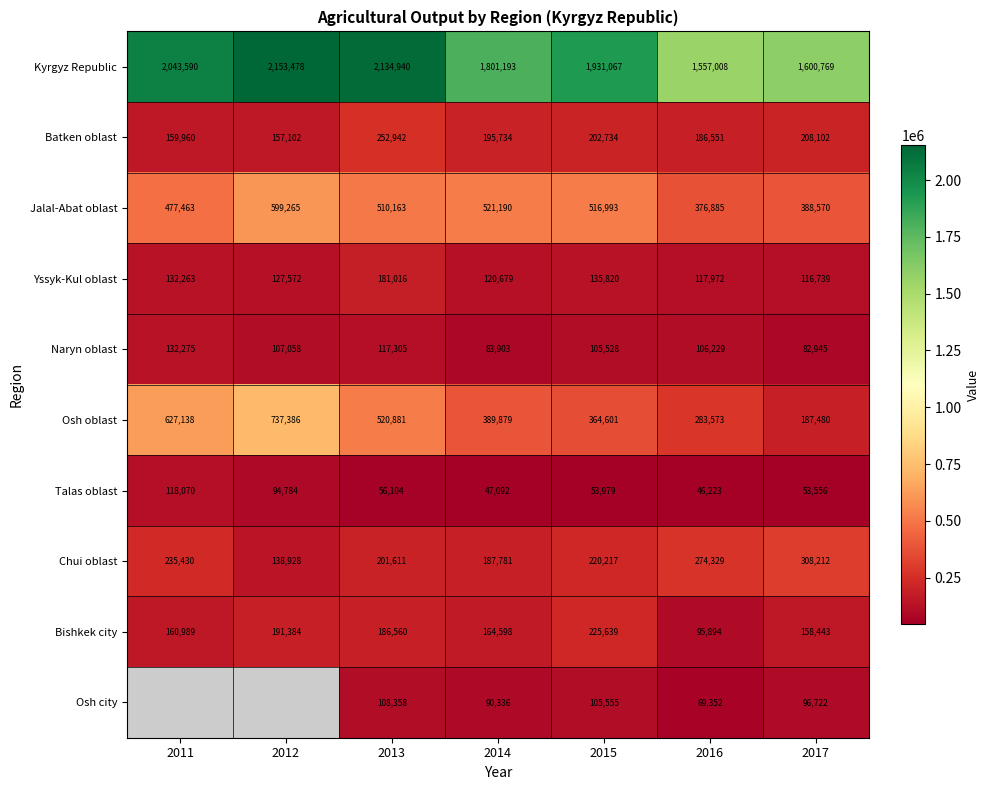

At which label is Talas oblast closest to 82146?

2012